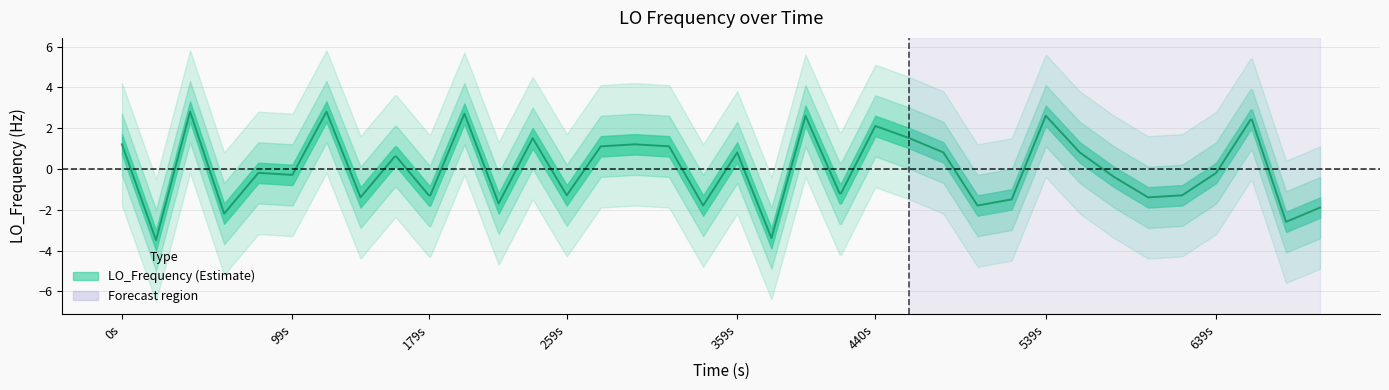

How many data points are less than 0?

21